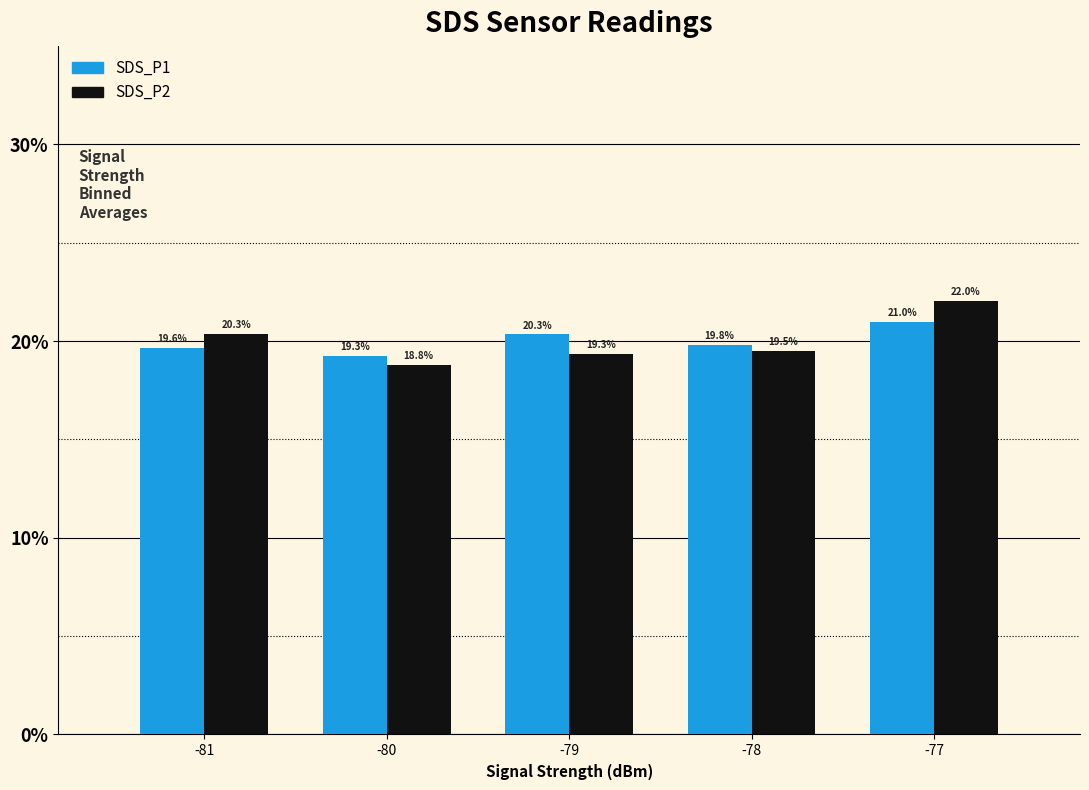

What is the spread (max minus min) of values at -79?

1.0